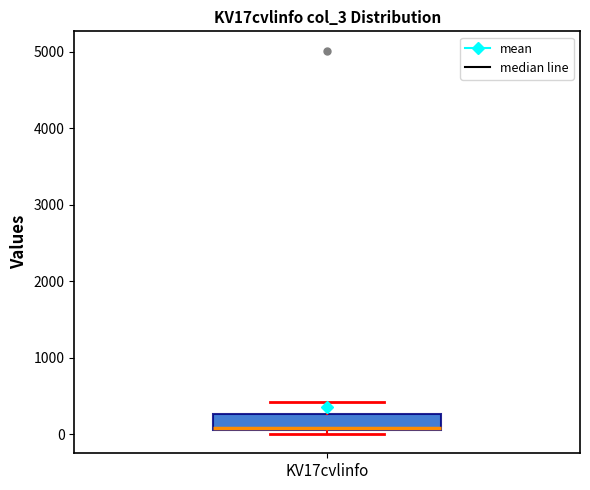

Where is the upper edge of the box for KV17cvlinfo on the y-axis? The values are not printed on the chart, so give them approximately, as read against the axis.

300